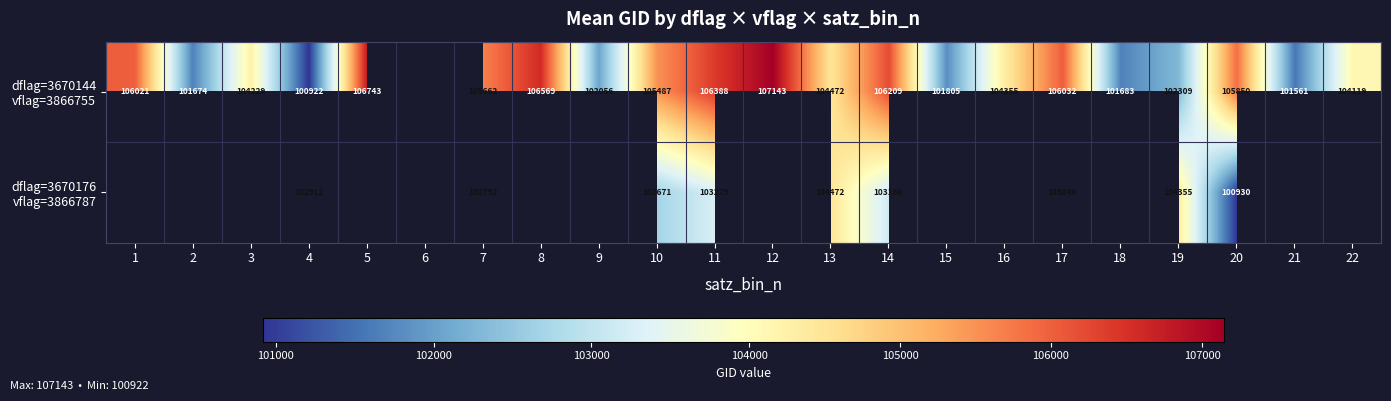

Rank the series by their maximum value, from highest to lowest.

dflag=3670144 vflag=3866755, dflag=3670176 vflag=3866787